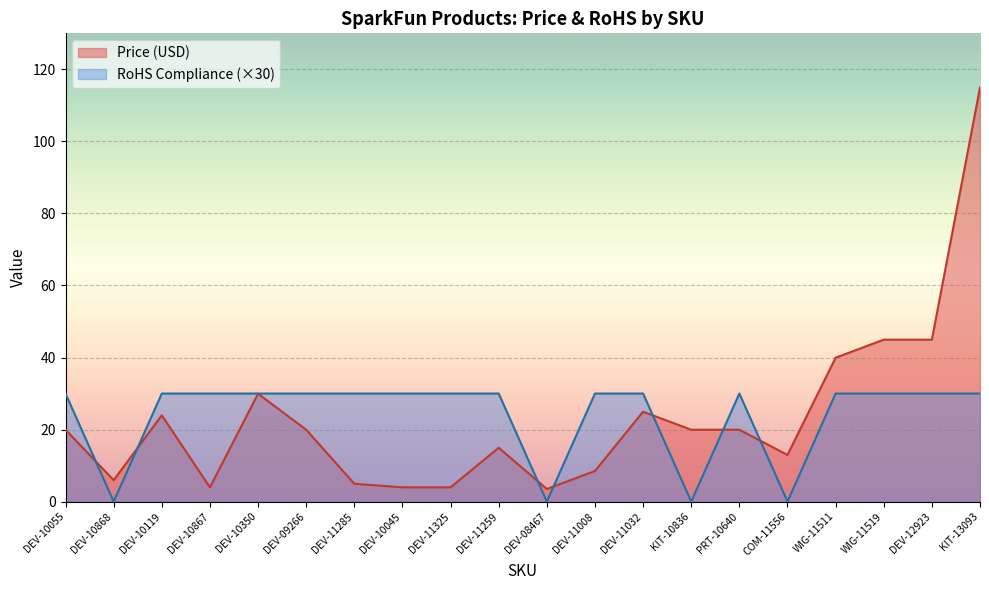

Reading left to right, what are all the values shown in this chart?

Price (USD): 19.9	6.0	23.9	4.0	29.9	19.9	5.0	4.0	4.0	14.9	3.5	8.5	24.9	19.9	19.9	12.9	40.0	45.0	45.0	115.0
RoHS Compliance: 30.0	0.0	30.0	30.0	30.0	30.0	30.0	30.0	30.0	30.0	0.0	30.0	30.0	0.0	30.0	0.0	30.0	30.0	30.0	30.0